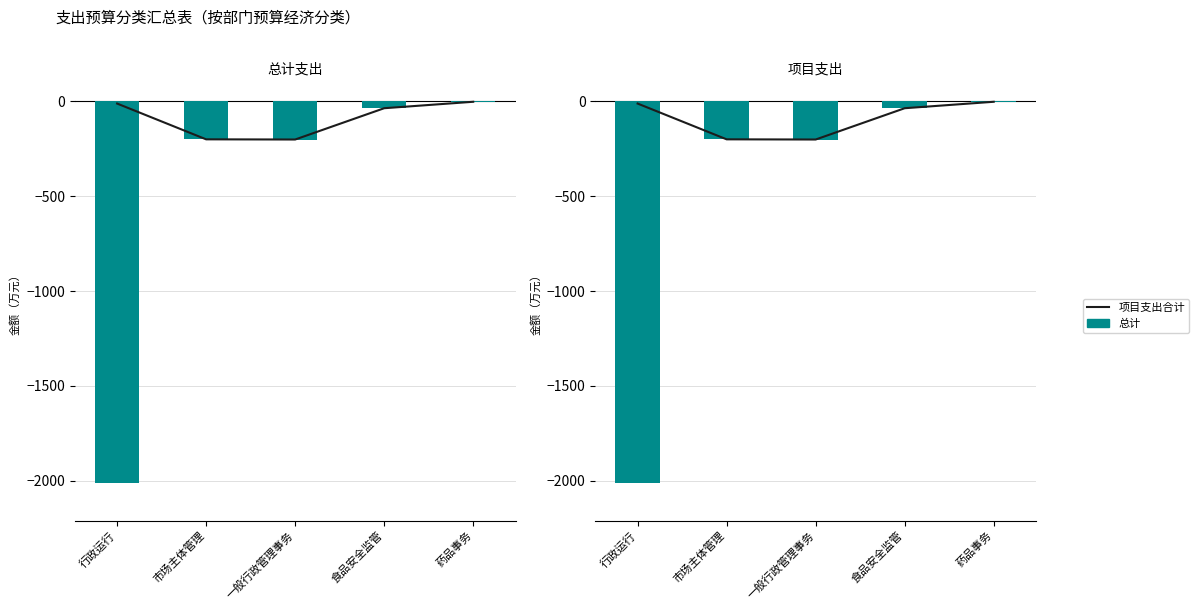

Between 行政运行 and 市场主体管理, which series saw the biggest shift?

总计